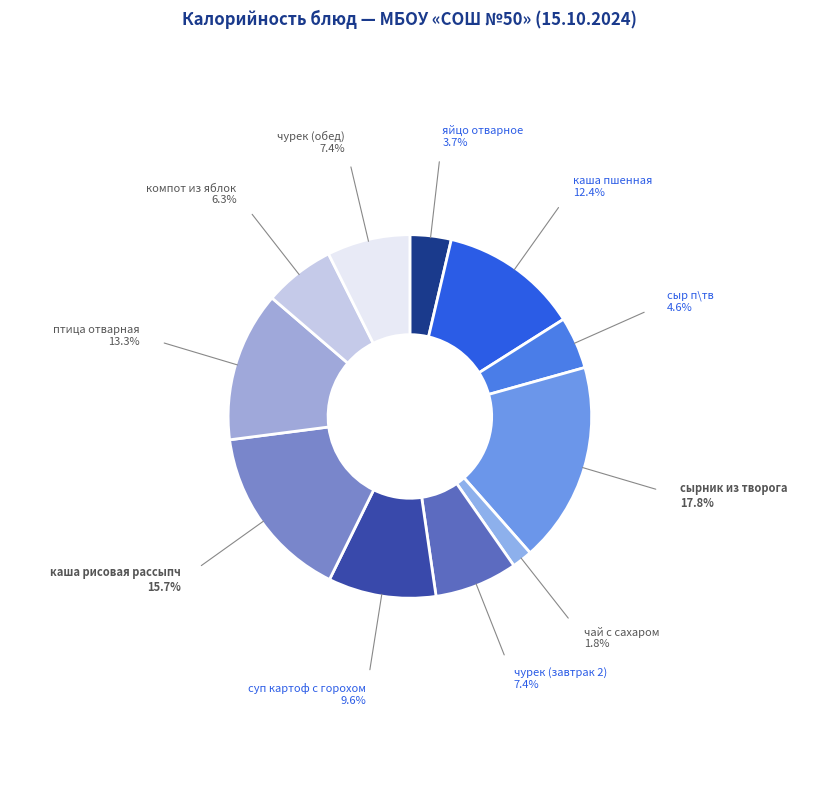

How many slices are in this pie chart?

11